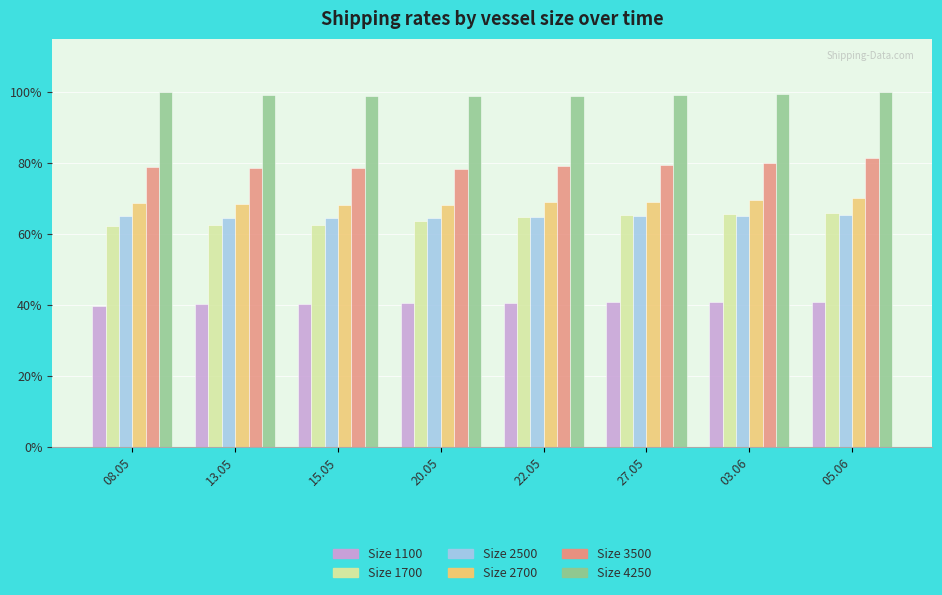

What is the smallest value displayed?

39.7